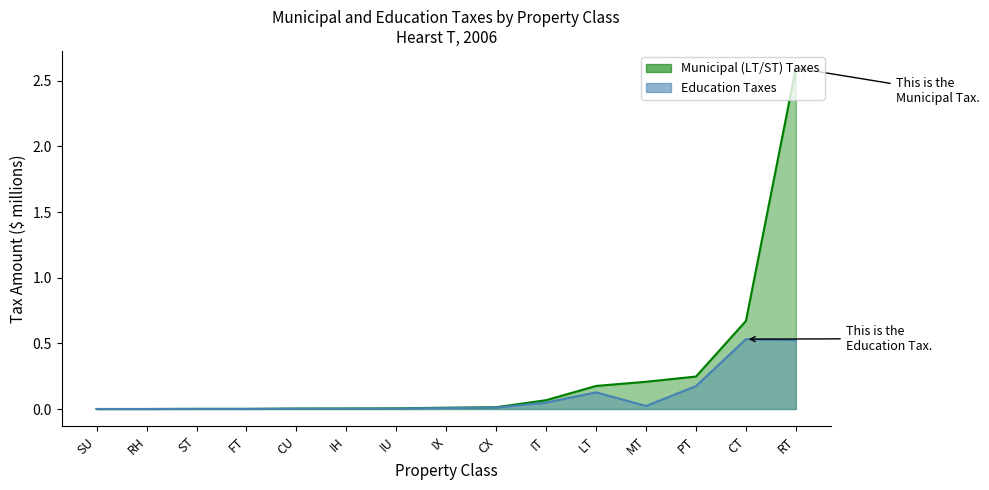

The value of Education Taxes line at IT is 0.0. True or false?

False